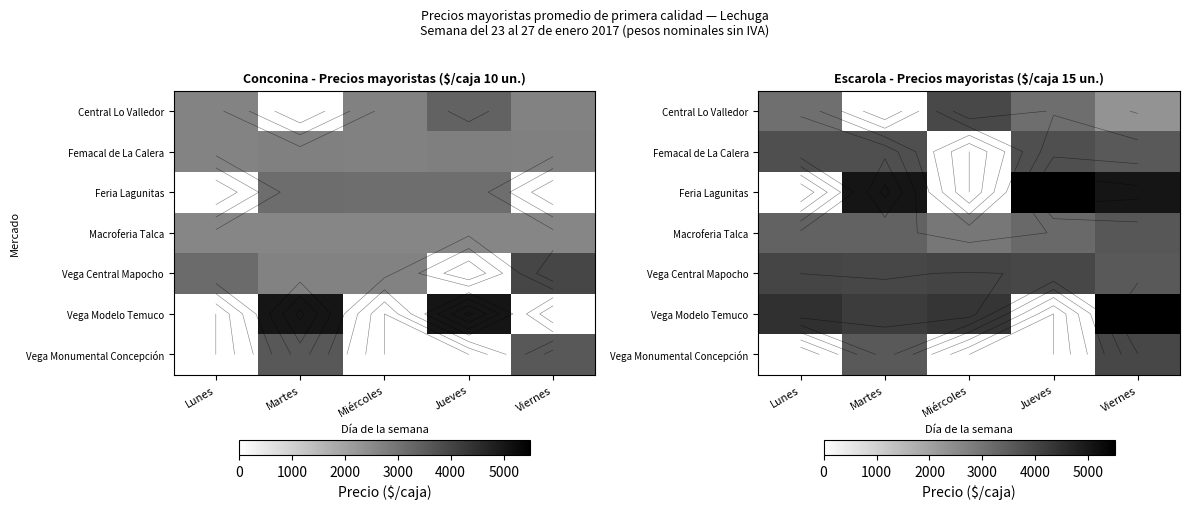

Which label corresponds to the largest value in the chart?

Jueves